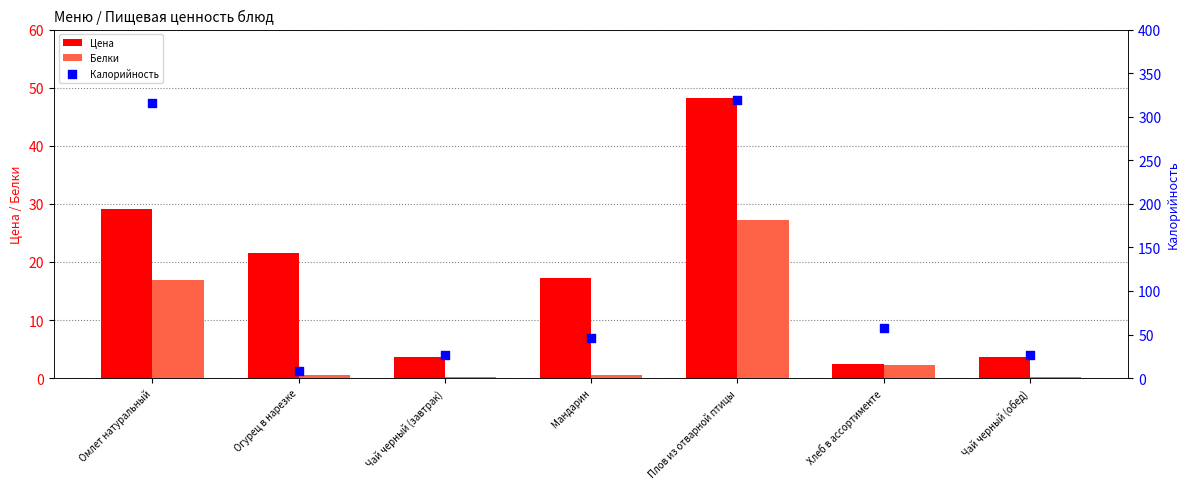

Which series reaches the minimum Y coordinate?

Белки